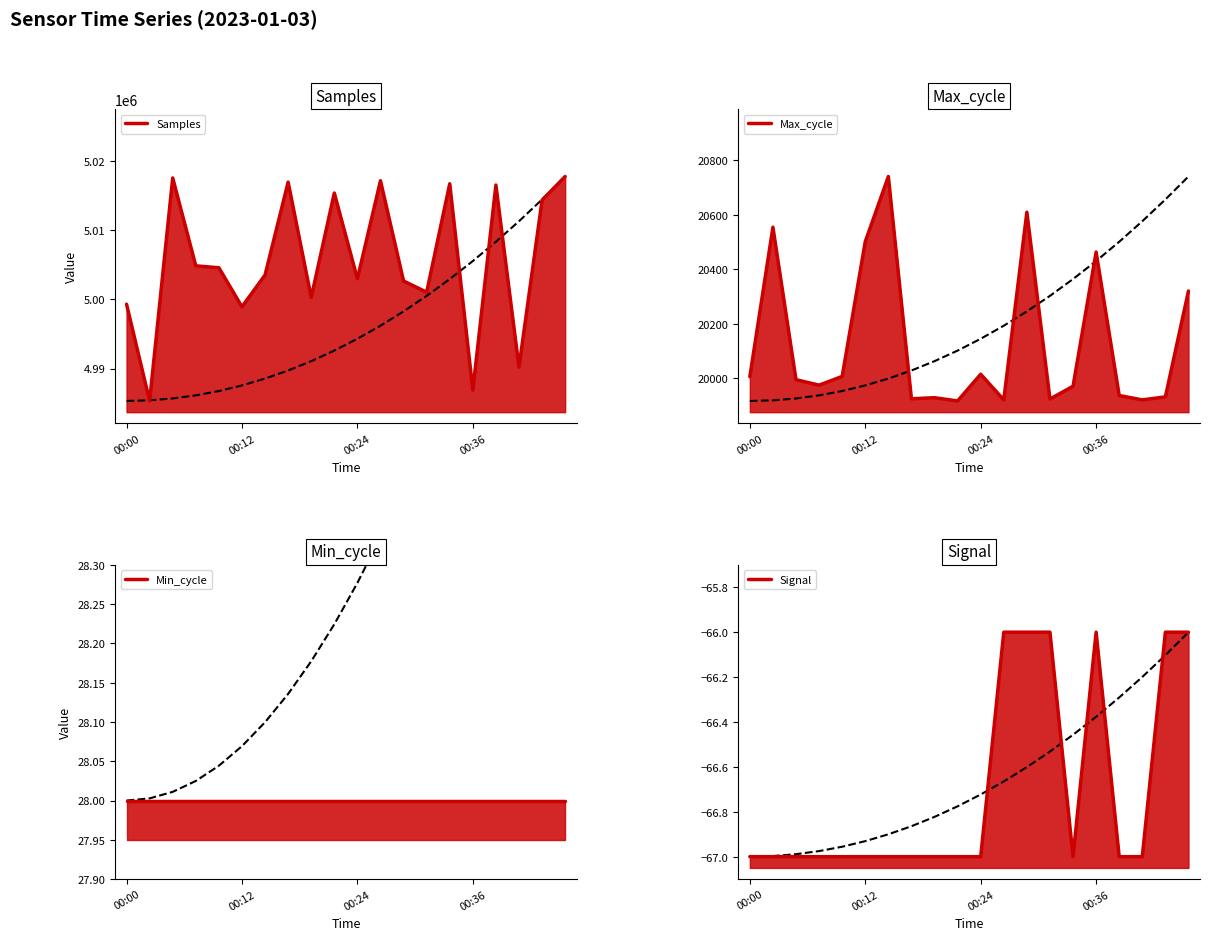

Which category has the highest value in the Samples series?

19